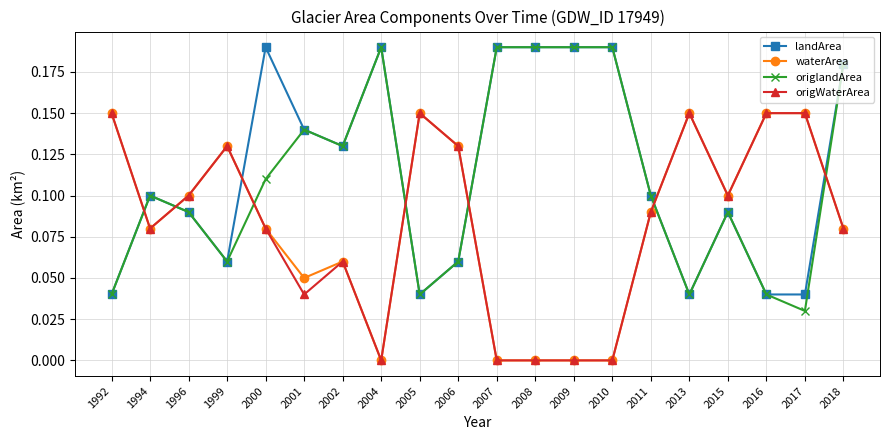

True or false: origlandArea has more than 2 interior local peaks.

True